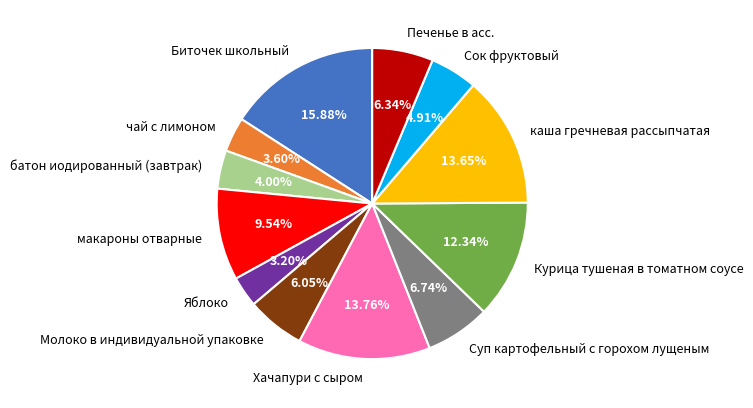

What percentage is the Биточек школьный slice, to the nearest percent?

16%